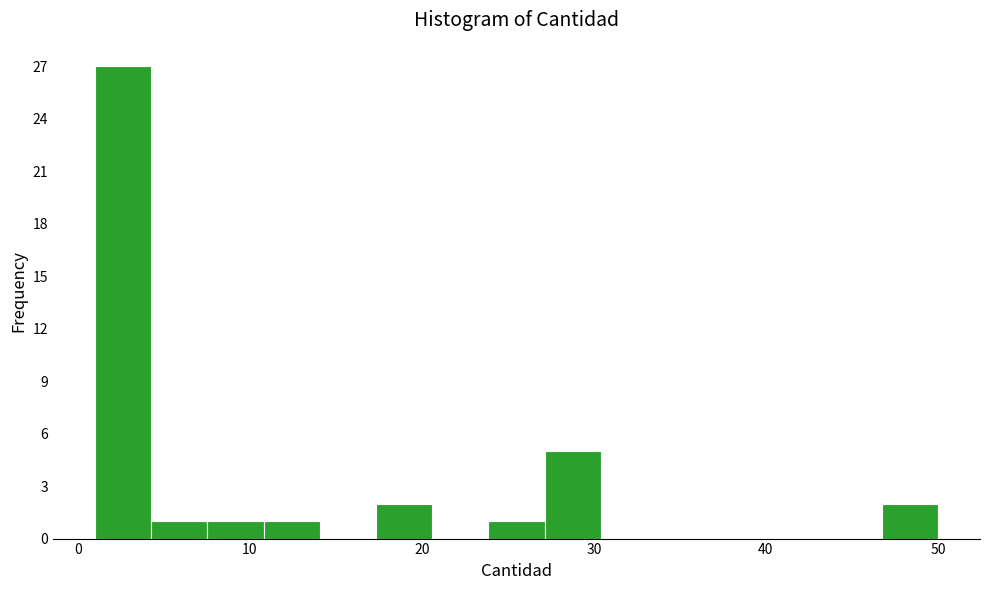

Around what value on the x-axis is the tallest bar? Give the approximate position of its centre, as read against the axis.

3